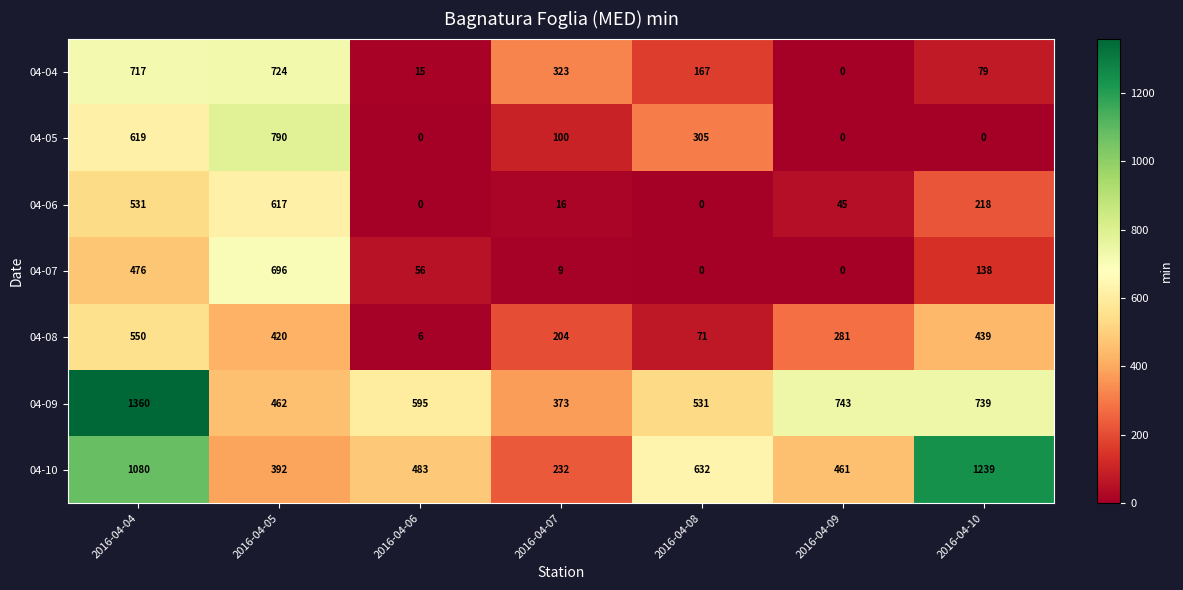

At how many categories does at least one series exceed 909?

2